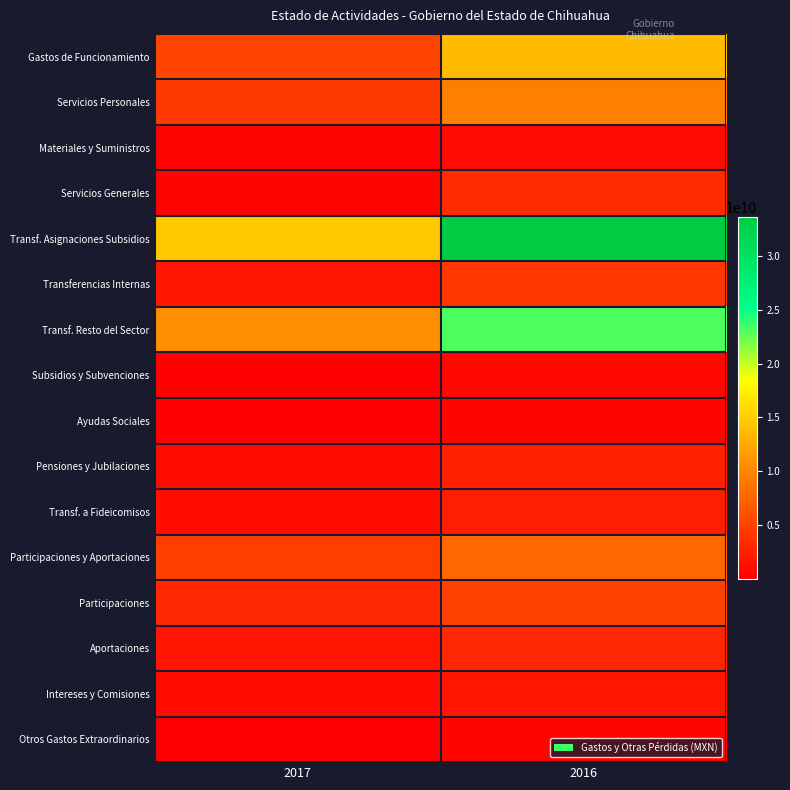

Which series changed the most between 2017 and 2016?

Transf. Asignaciones Subsidios